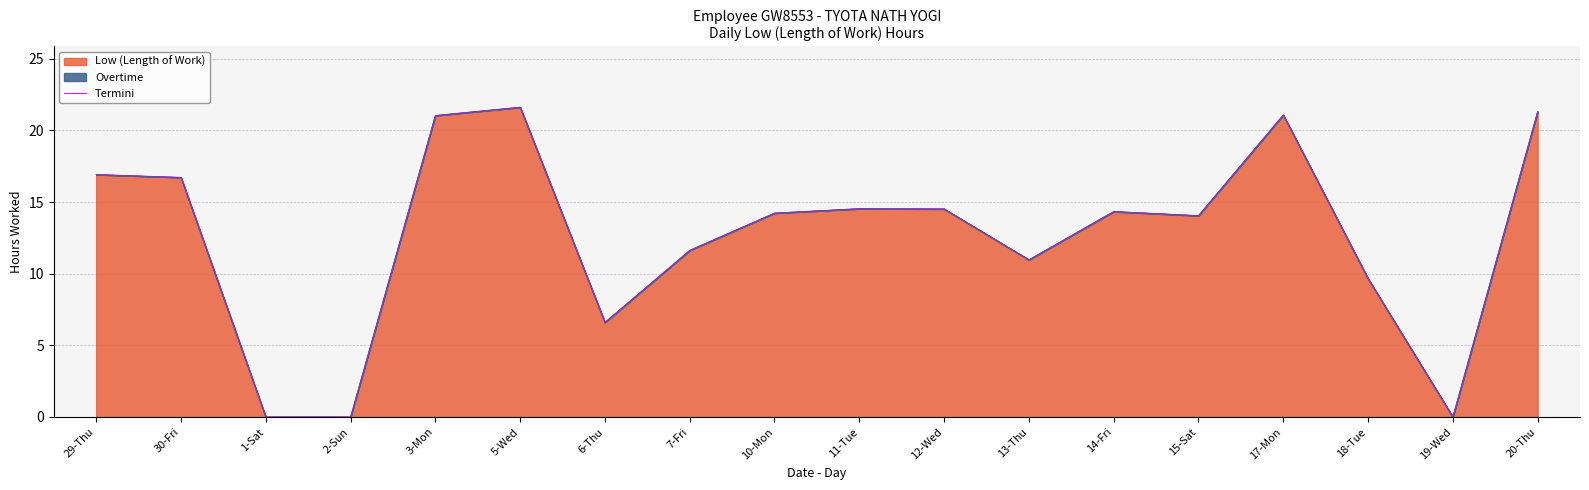

What is the average value?

12.7